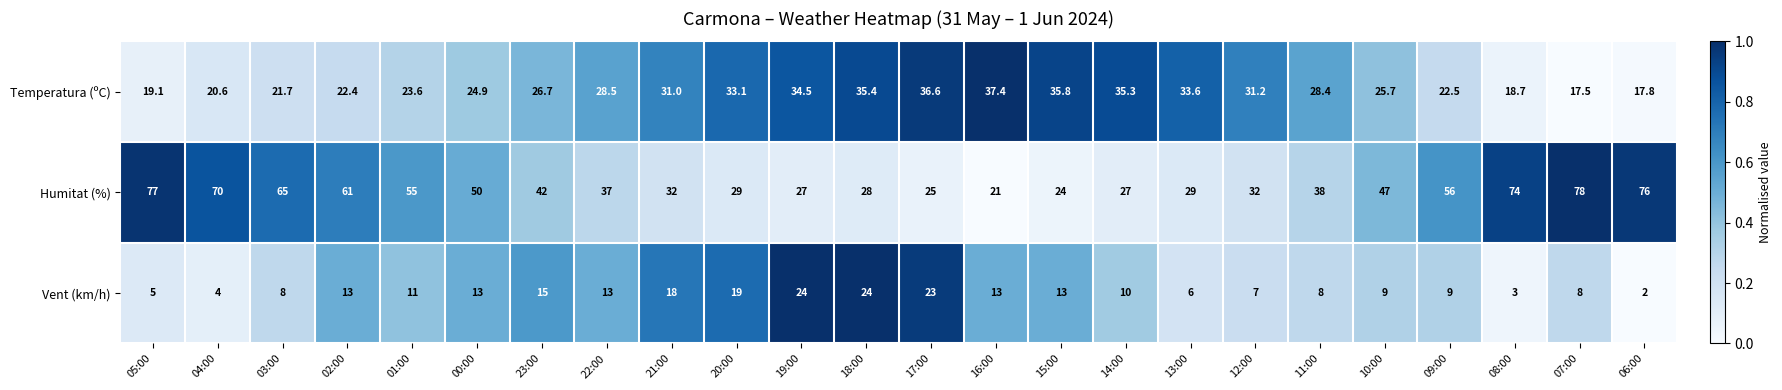

Read the Vent (km/h) value at 07:00.

8.0